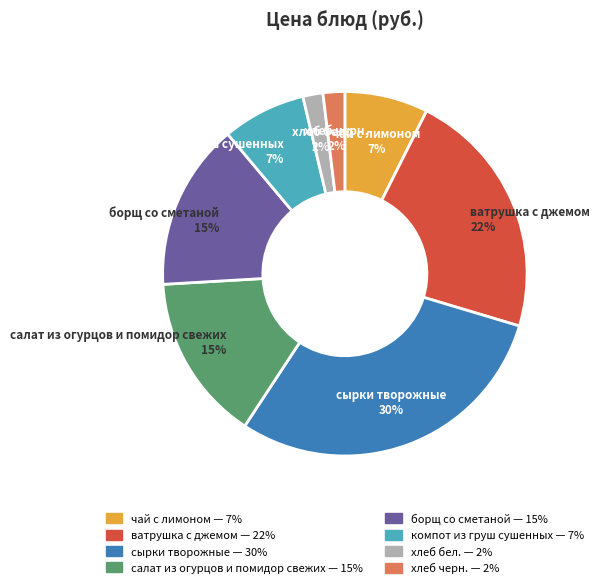

Is there a majority slice in this chart?

No